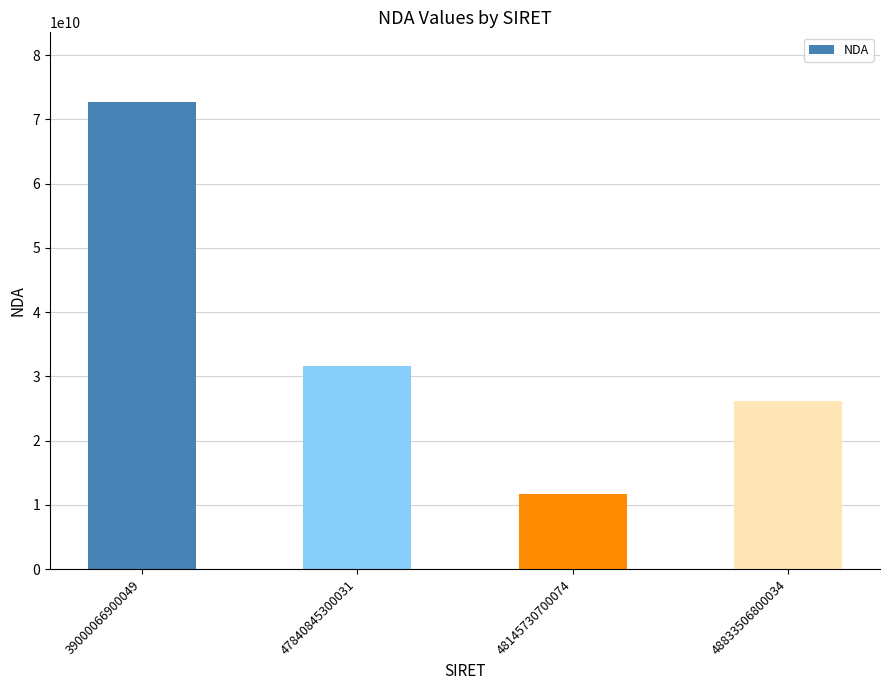

How many data points are less than 31590805159?

2